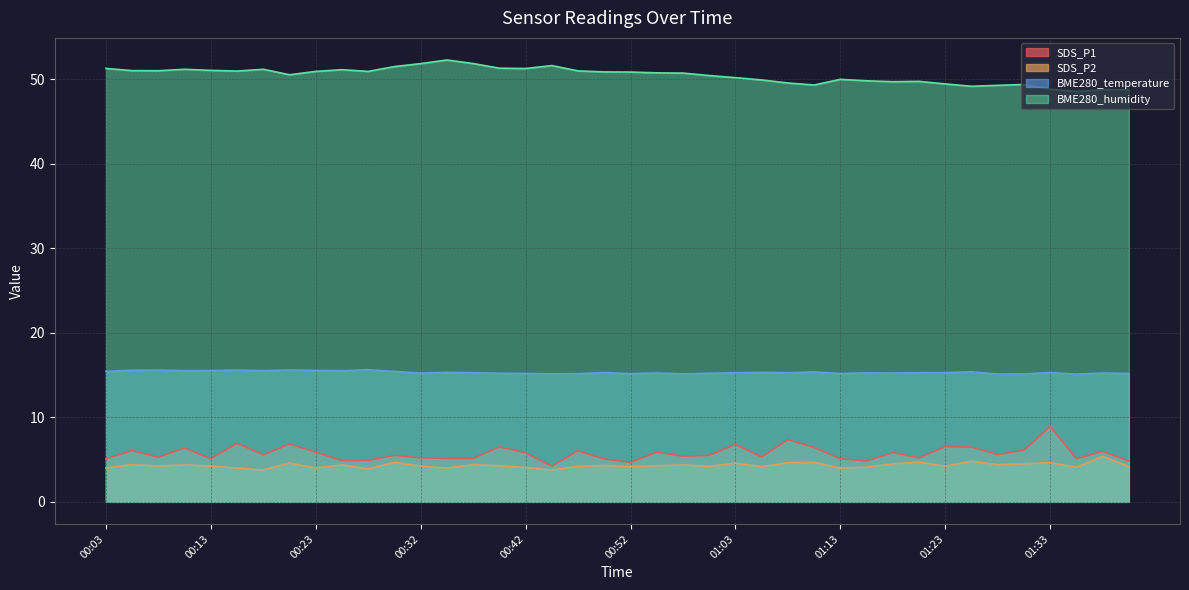

What is the label of the 30th point from the right?

00:27